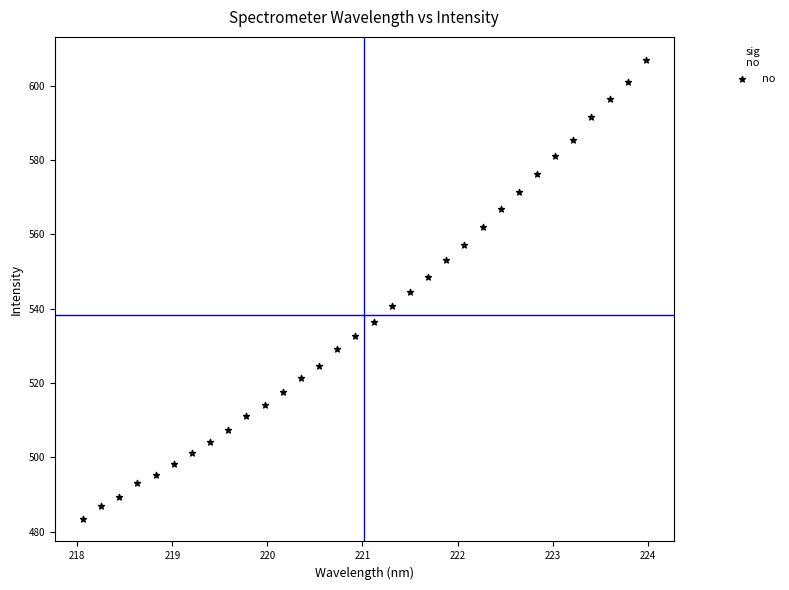

What is the range of Y values (max minus min)?

123.5